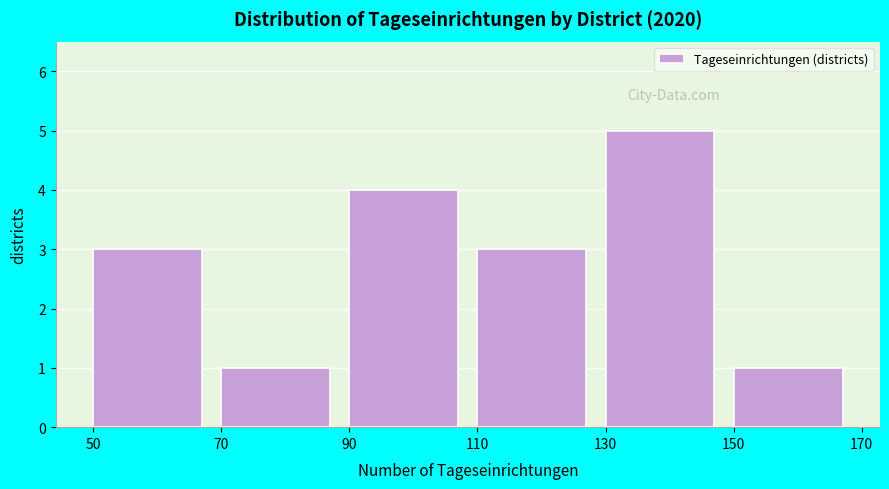

Which range on the x-axis has the tallest bar?

130 to 150